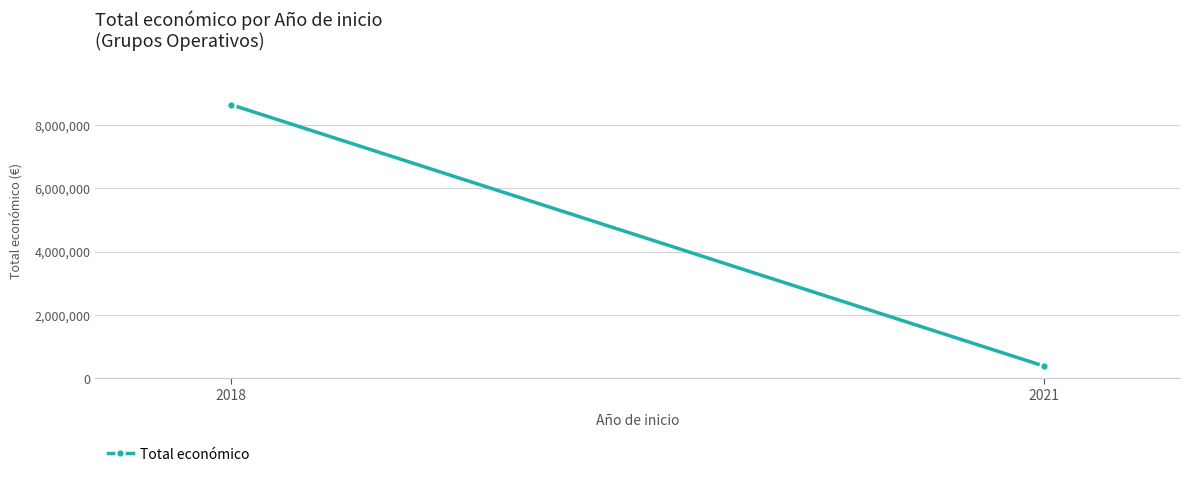

How many values are below 8638029?

1